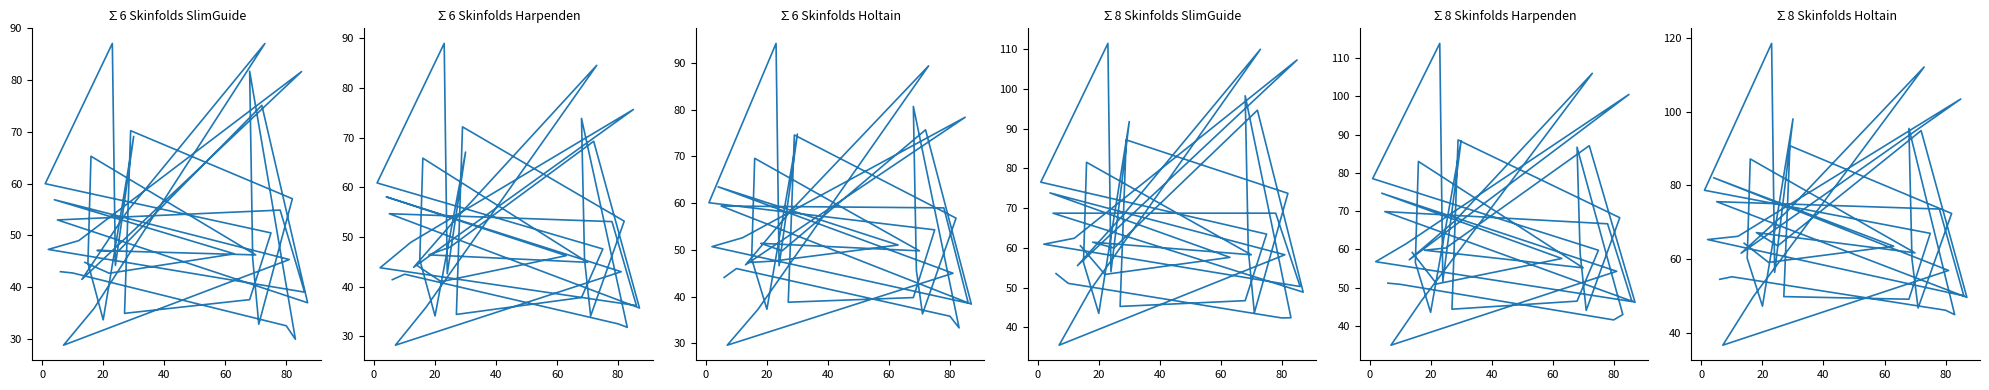

The ∑8 Skinfolds Harpenden series shows 191.5 at 26. True or false?

False